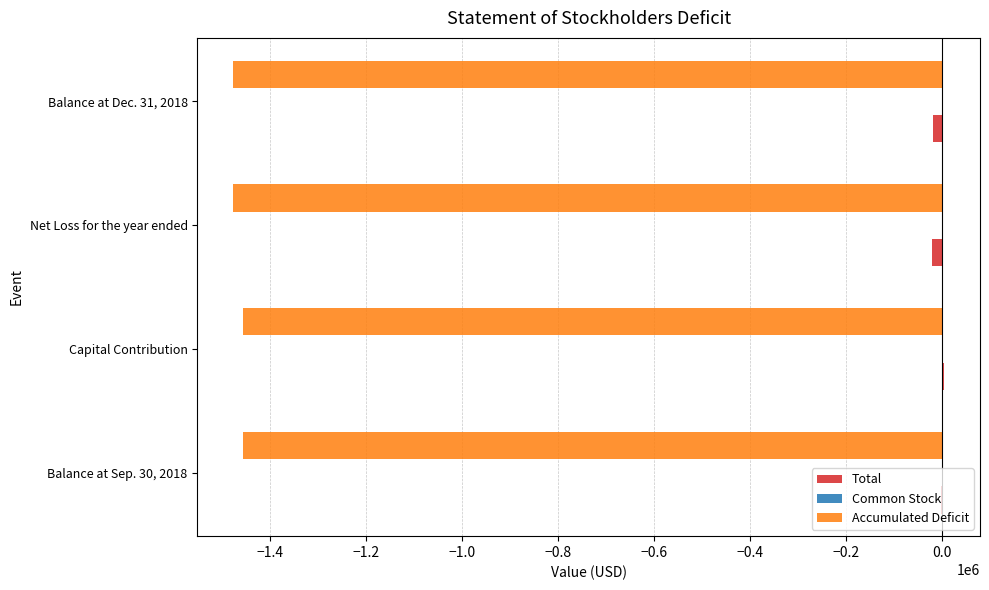

Is the value of Total at Balance at Sep. 30, 2018 greater than the value of Accumulated Deficit at Balance at Dec. 31, 2018?

Yes